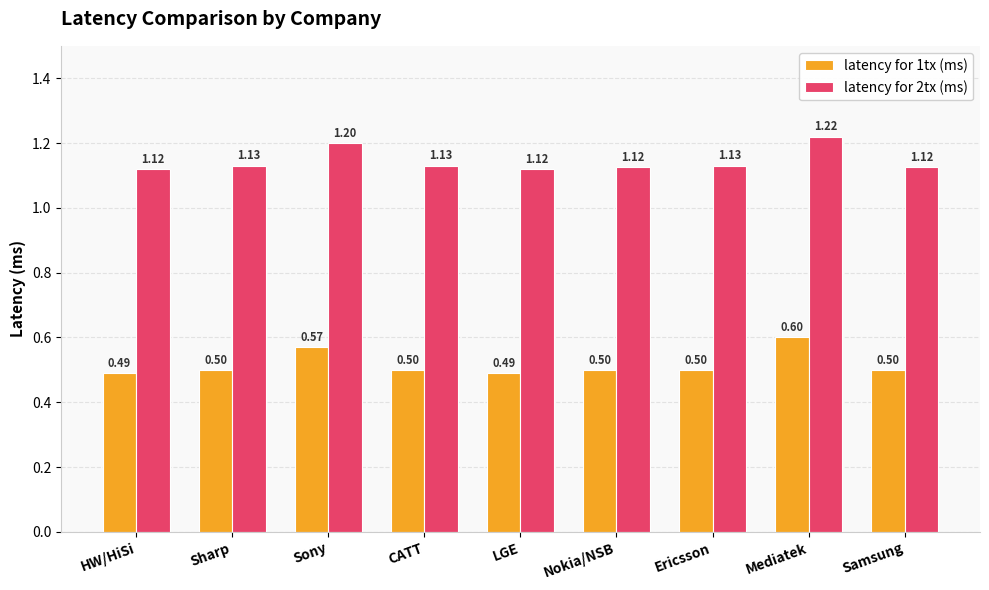

What is the label of the 9th bar from the left?

Samsung